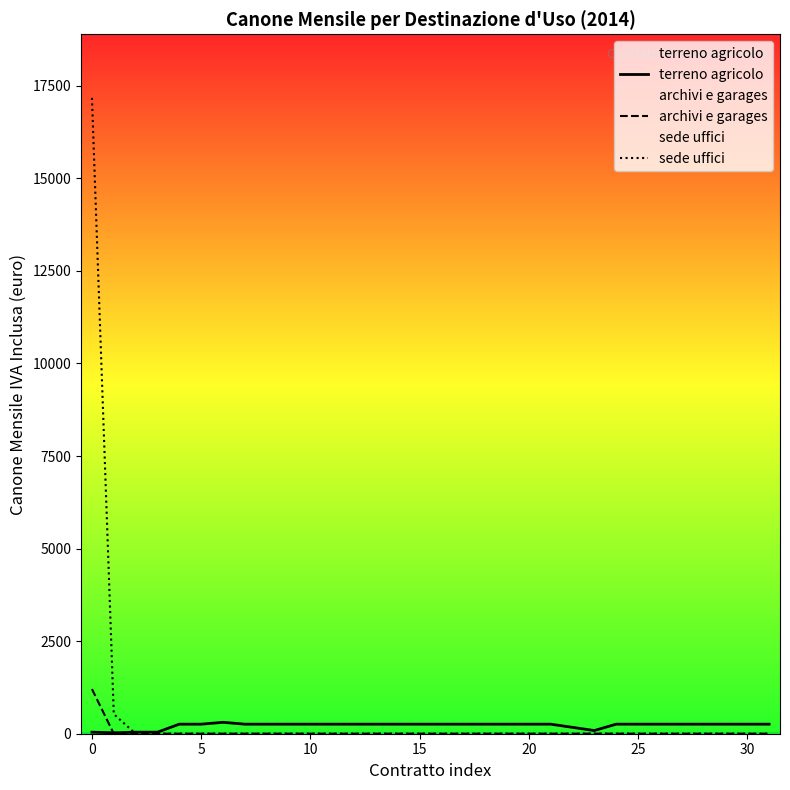

True or false: archivi e garages has more than 2 interior local peaks.

False